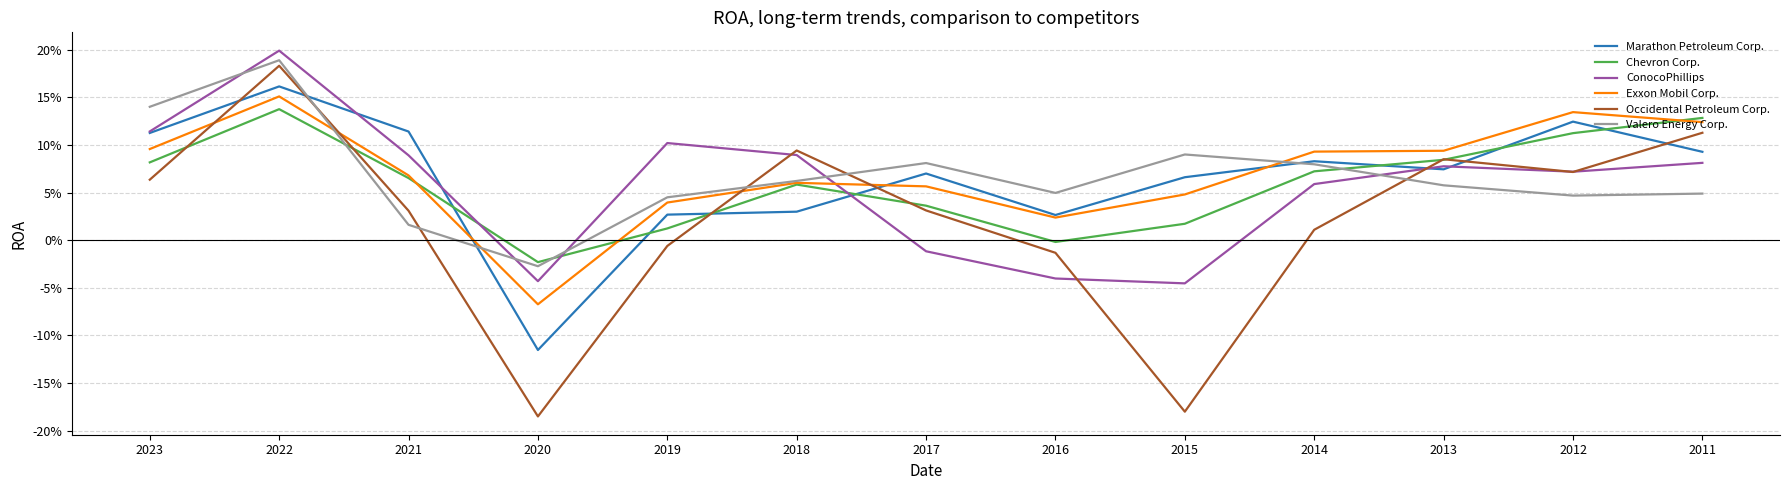

What is the total value across all series at 2022?

1.0